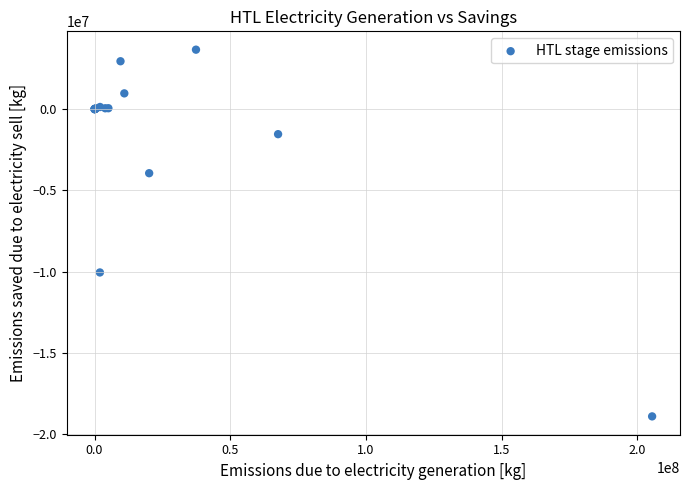

What Y value in the scatter plot is closest to -7627717?

-10053136.5